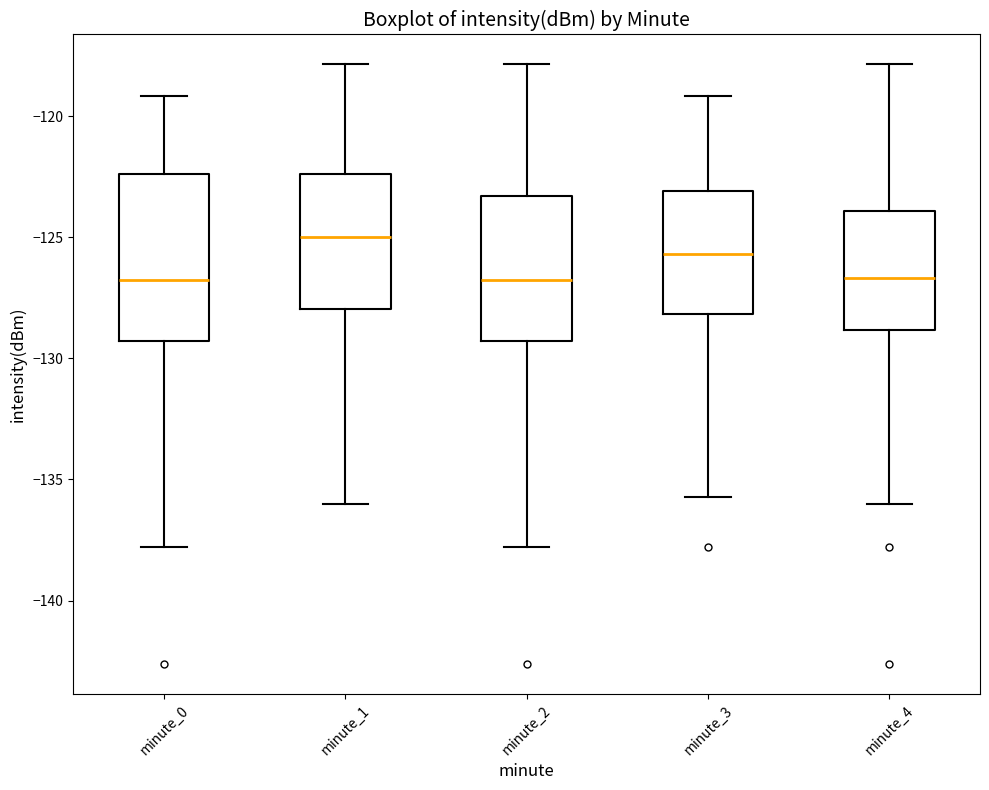

Comparing the boxes themselves (not the whiskers), which one is the tallest?

minute_0